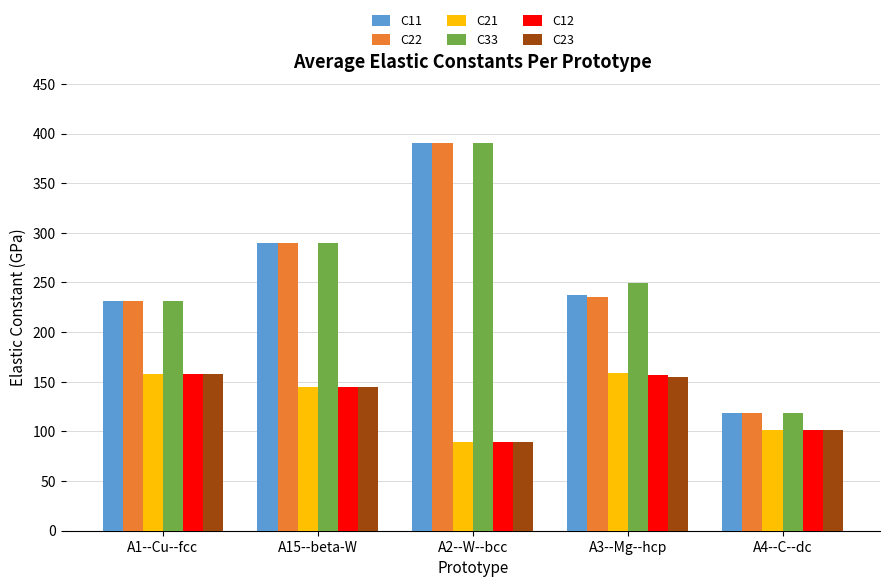

At which label is C33 closest to 254?

A3--Mg--hcp